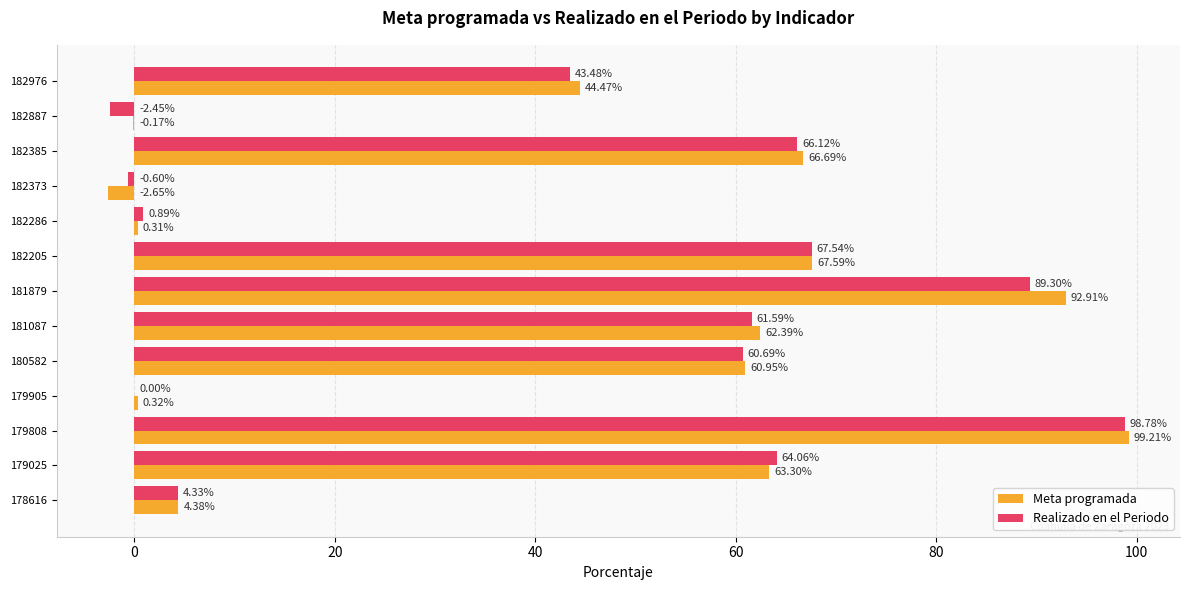

Which series has the largest total across all categories?

Meta programada